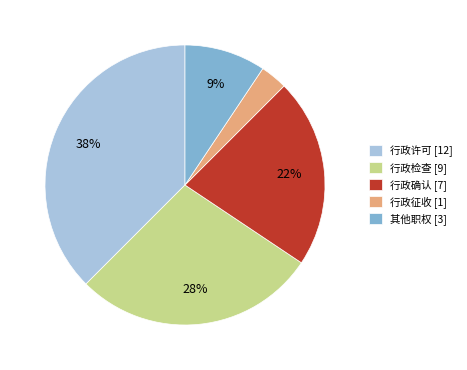

True or false: 行政确认 accounts for 17% of the total.

False